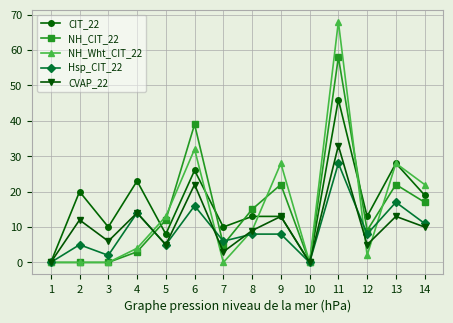

At 11, list the series in order from smallest to largest.

Hsp_CIT_22, CVAP_22, CIT_22, NH_CIT_22, NH_Wht_CIT_22